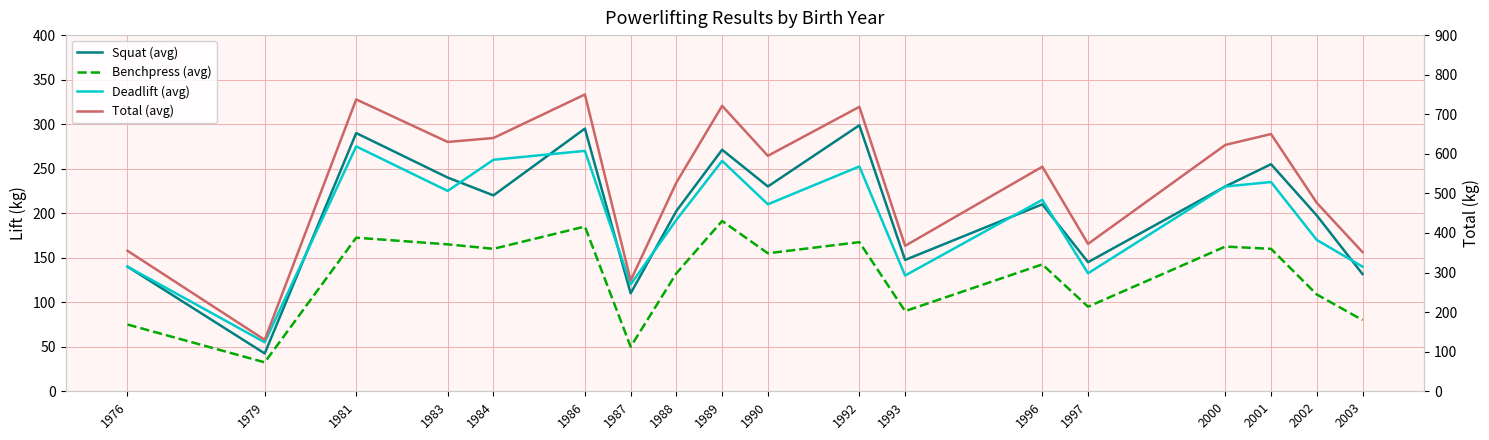

How many interior local valleys does the Benchpress (avg) series have?

6